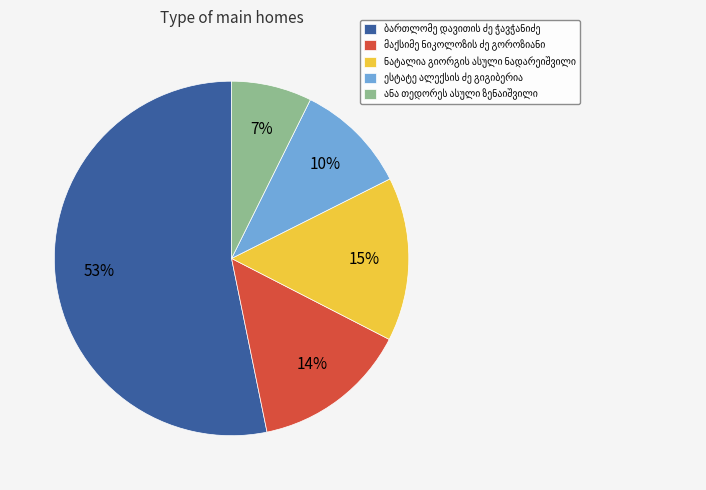

To the nearest percent, what is the difference between the largest and smallest slice percentages?

46%